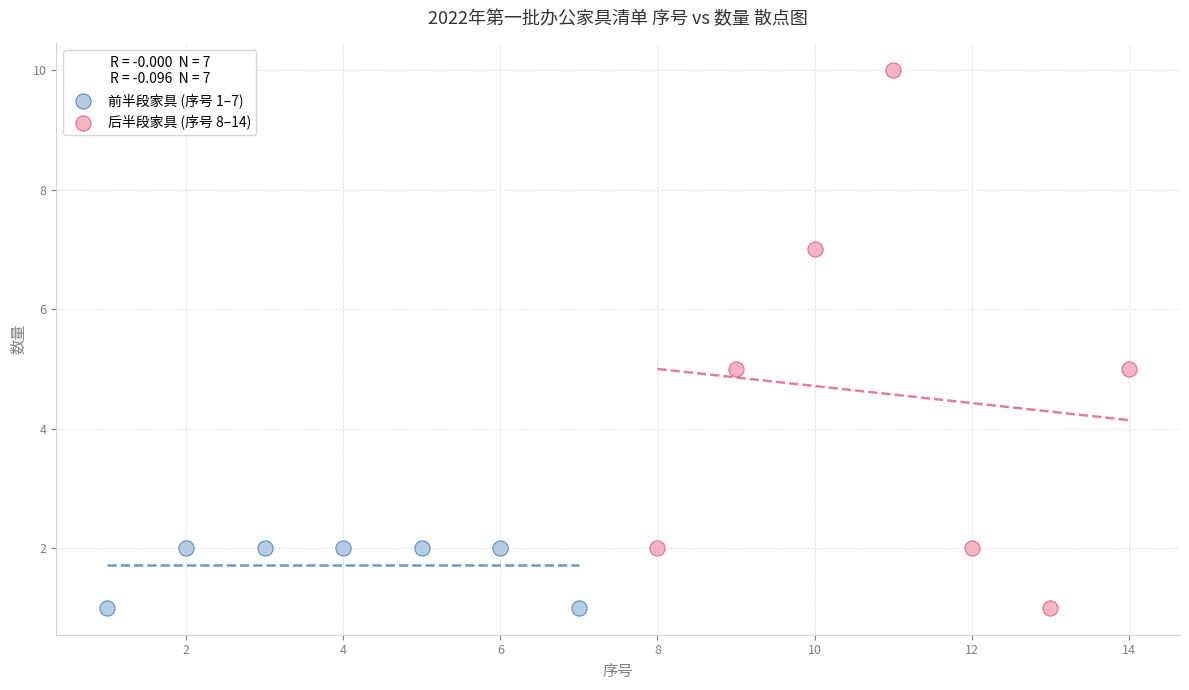

Which series has the widest spread of Y values?

后半段家具 (序号 8–14)